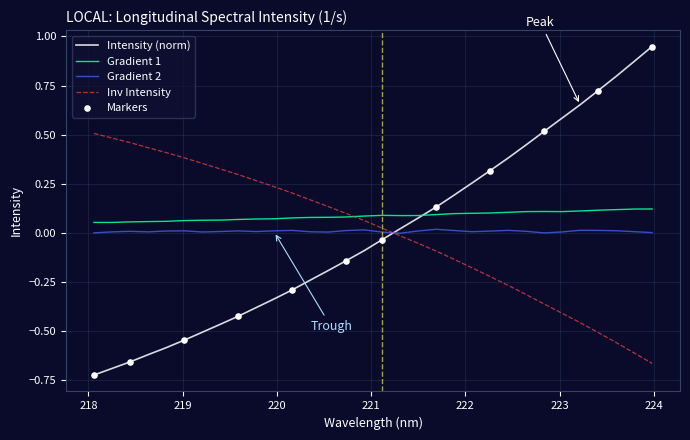

Which series has the widest spread of values?

Intensity (norm)